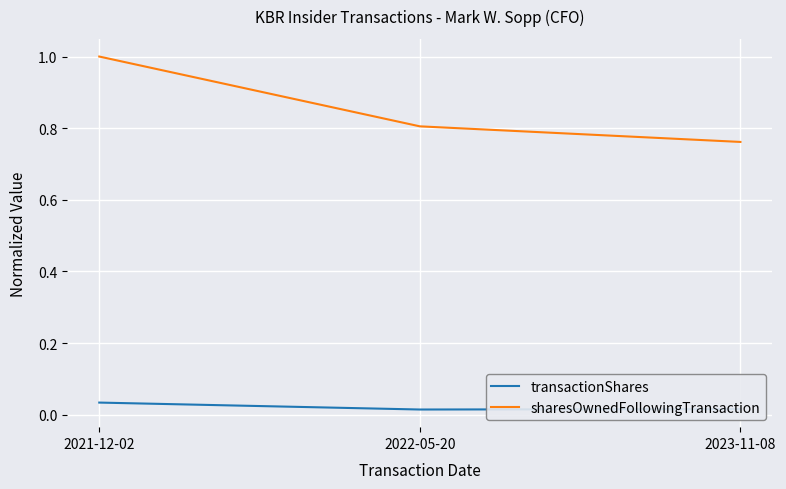

What position from the right is 2021-12-02?

3